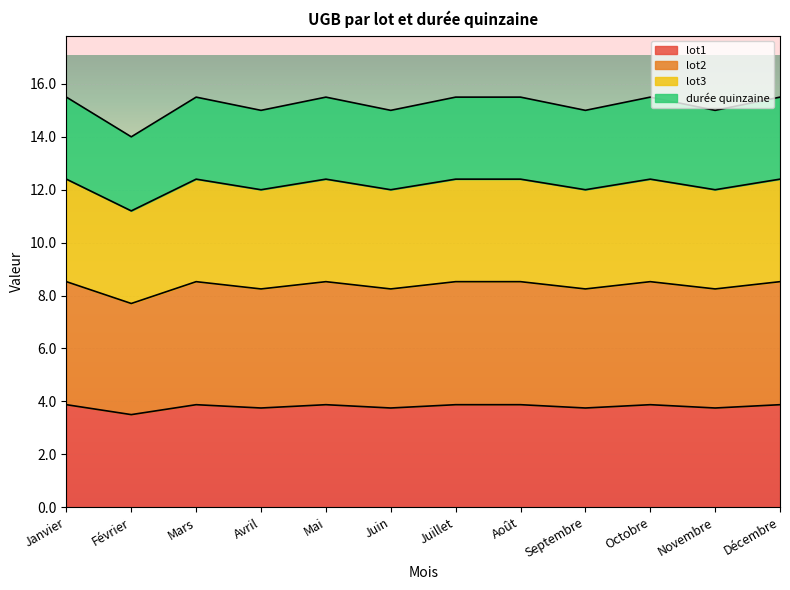

How many categories are shown in the chart?

12